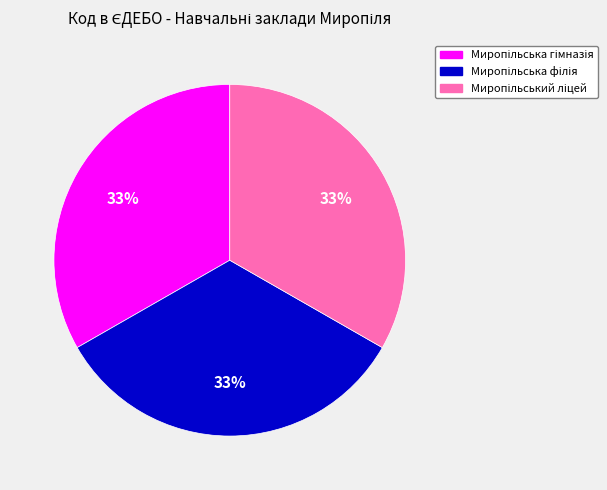

To the nearest percent, what is the average slice percentage?

33%